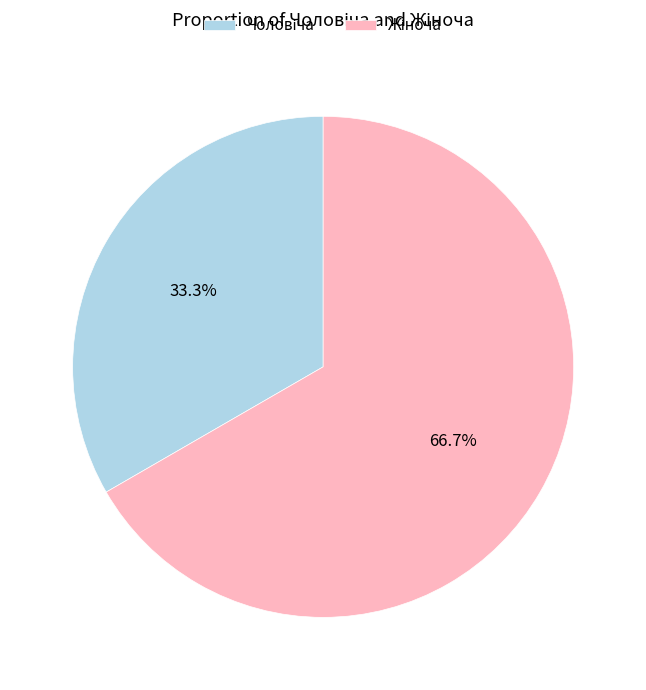

Is there any slice that represents more than half of the pie?

Yes